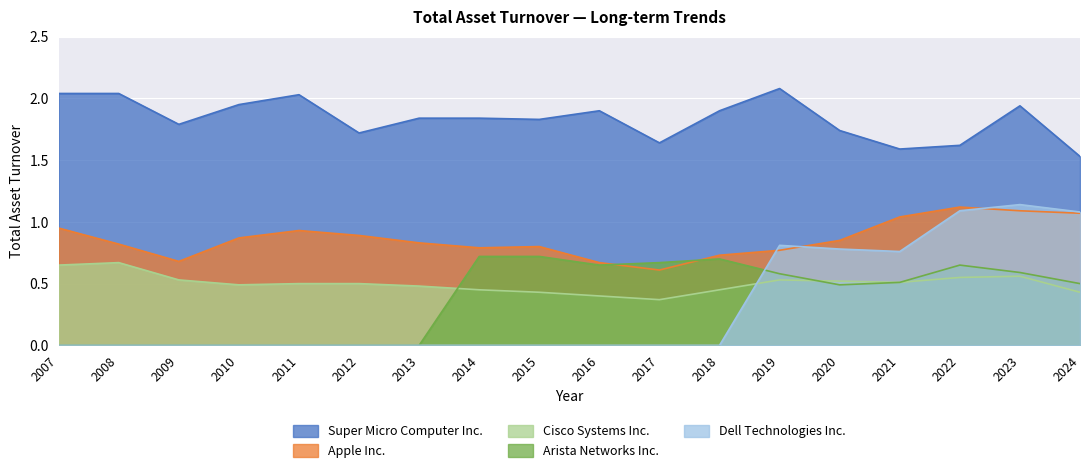

Is the value of Apple Inc. at 2009 greater than the value of Cisco Systems Inc. at 2007?

Yes